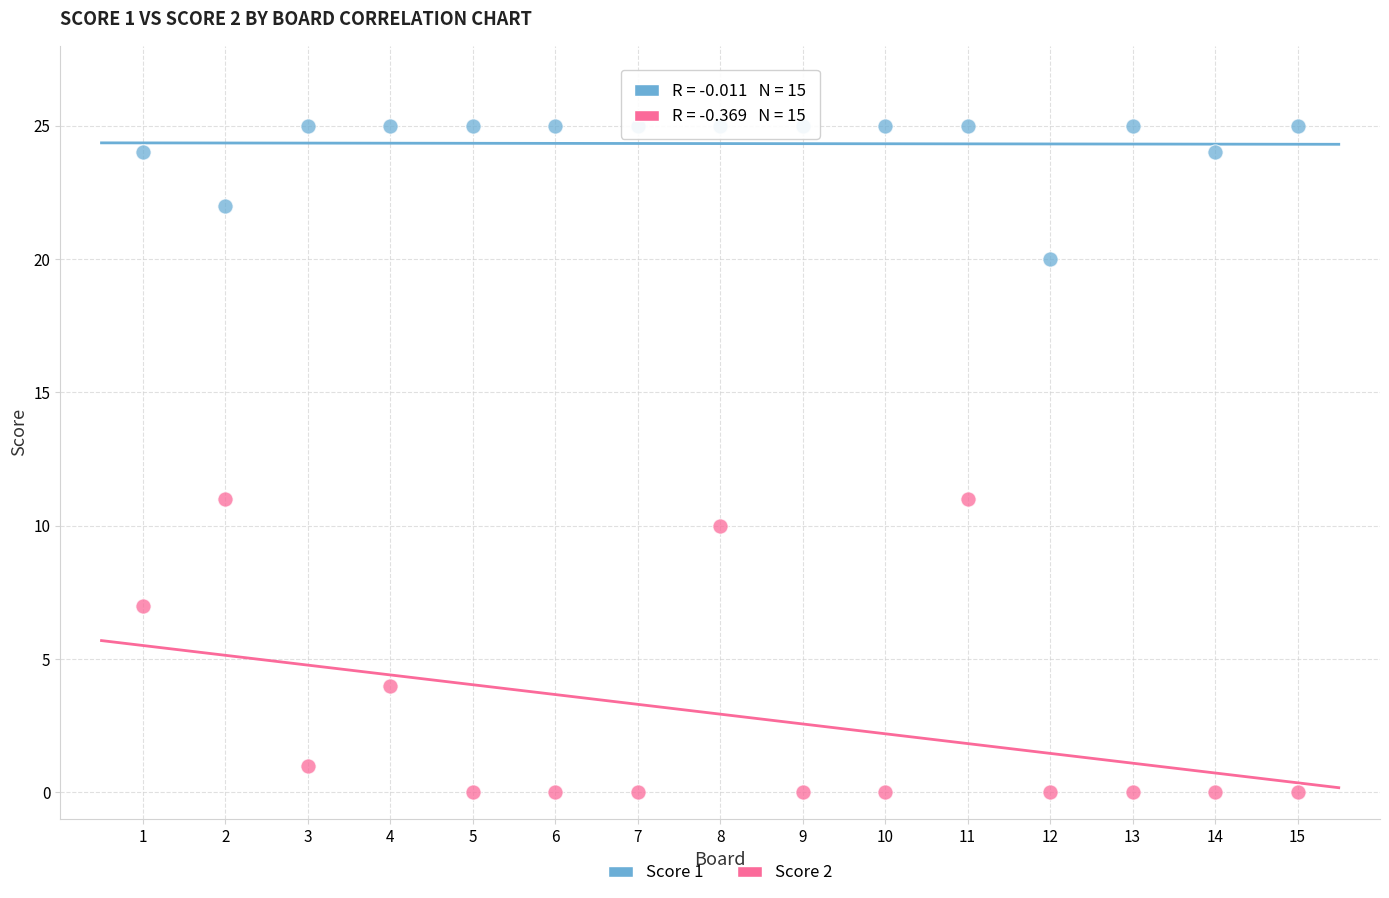

Across all data points, what is the range of X values (max minus min)?

14